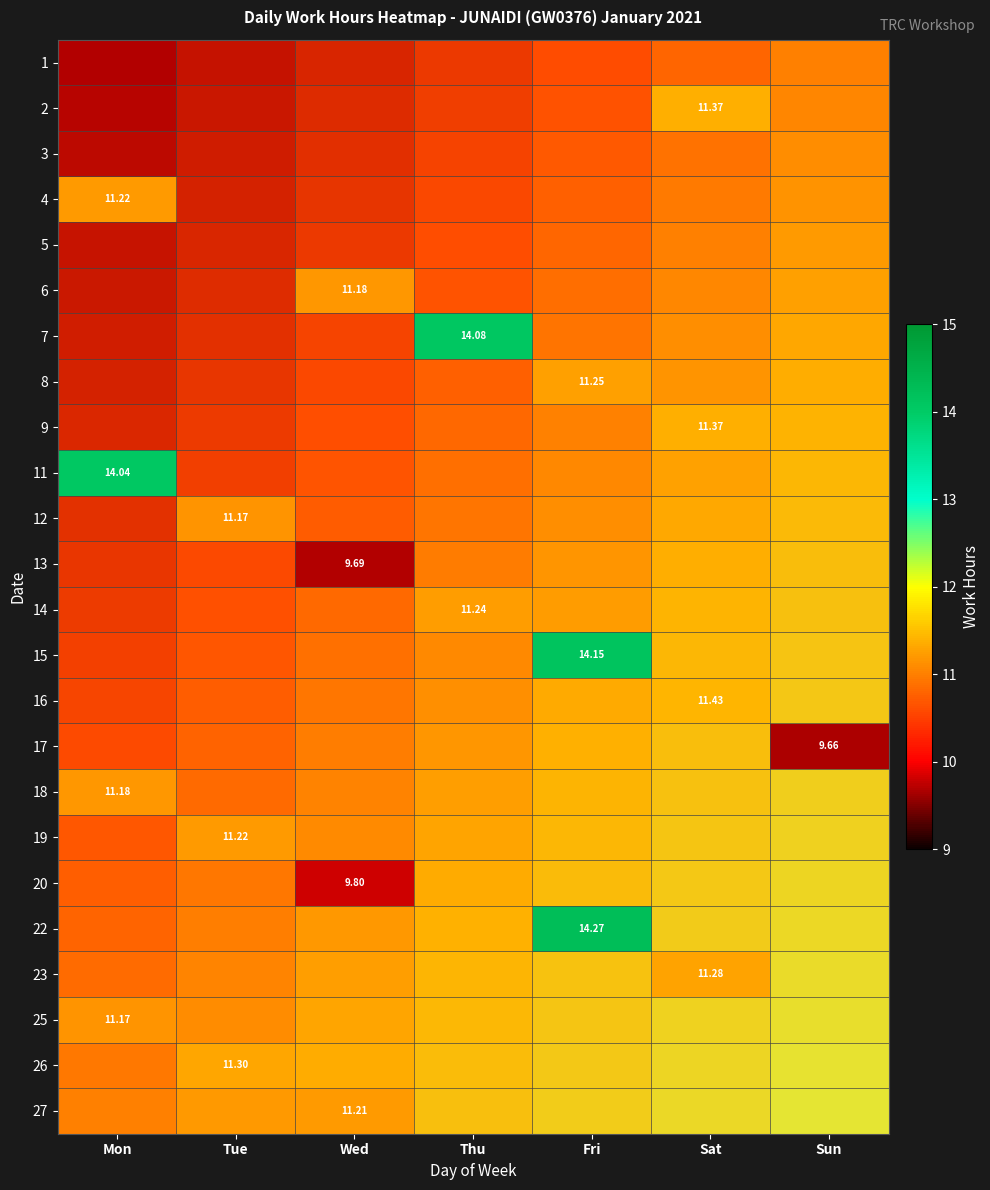

True or false: 19 has a value of 6.1 at Sat.

False